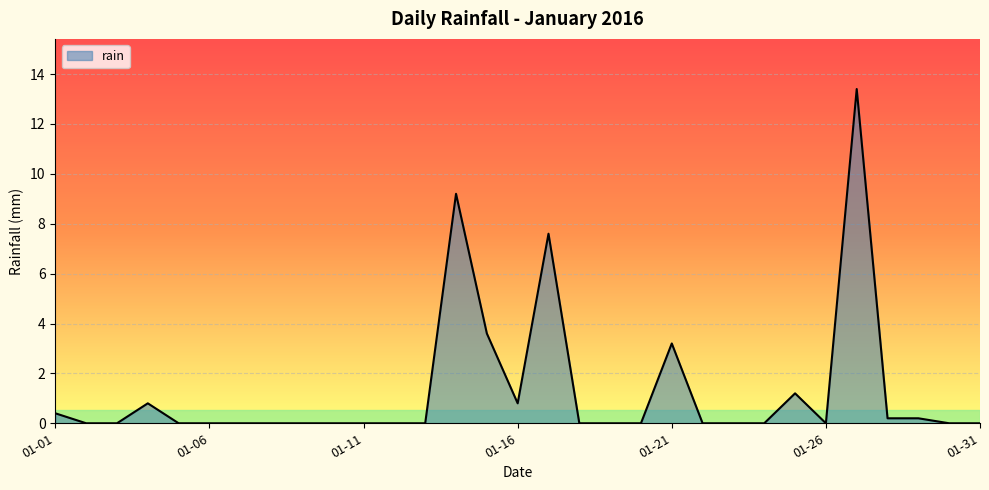

What is the maximum value shown in the chart?

13.4